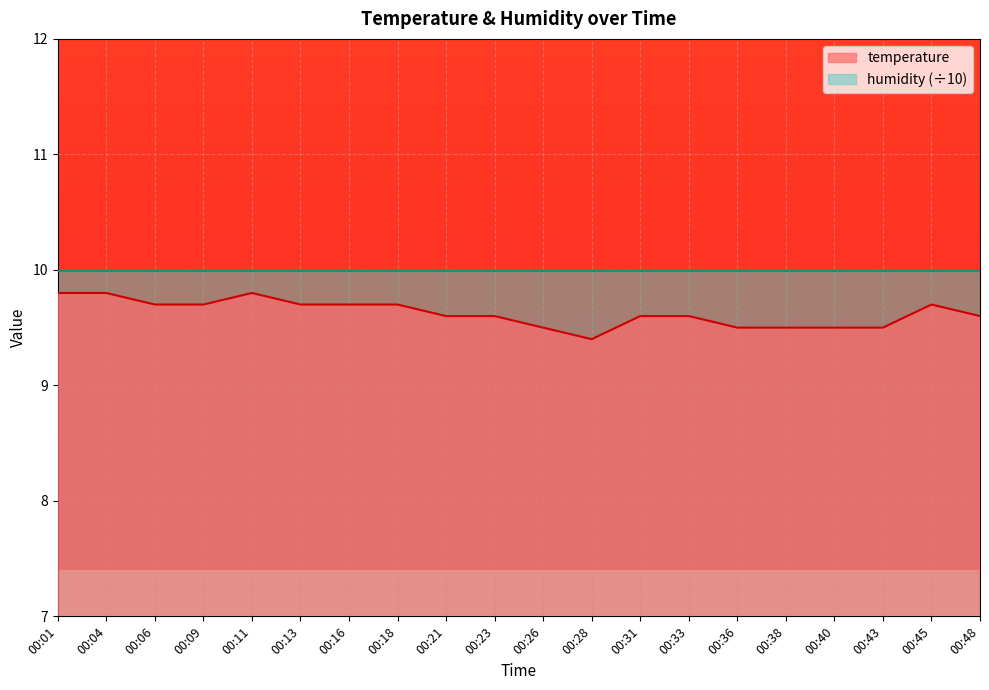

Reading left to right, what are all the values shown in this chart?

00:01=9.8	00:04=9.8	00:06=9.7	00:09=9.7	00:11=9.8	00:13=9.7	00:16=9.7	00:18=9.7	00:21=9.6	00:23=9.6	00:26=9.5	00:28=9.4	00:31=9.6	00:33=9.6	00:36=9.5	00:38=9.5	00:40=9.5	00:43=9.5	00:45=9.7	00:48=9.6